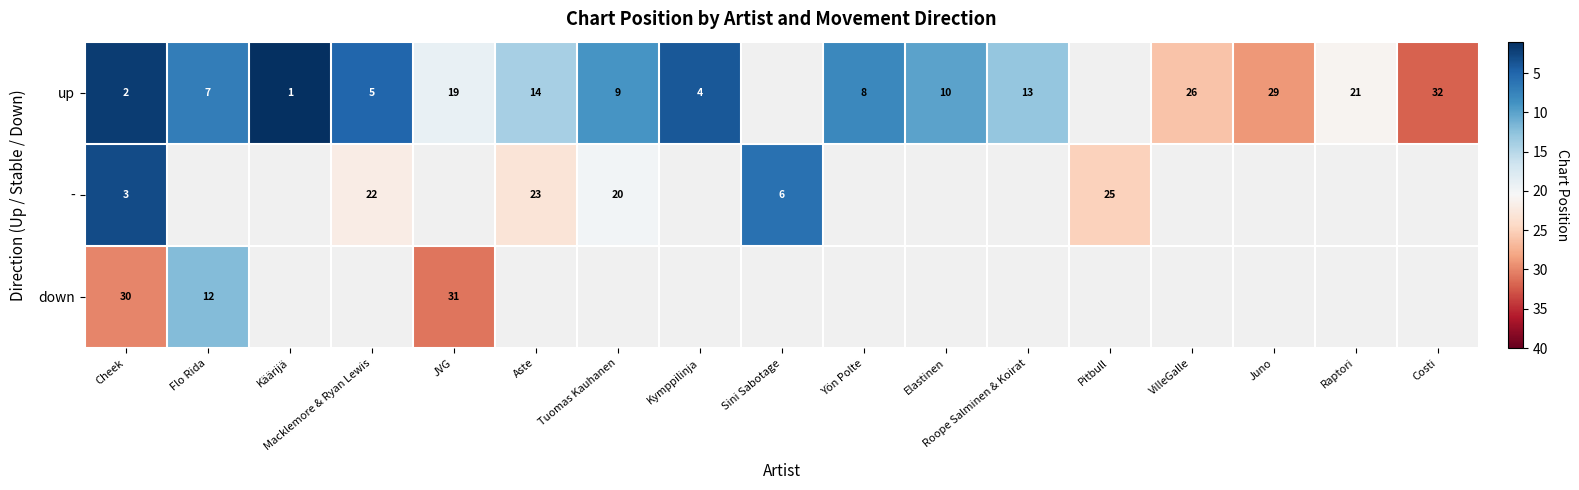

At which category is the sum across all series the highest?

Cheek